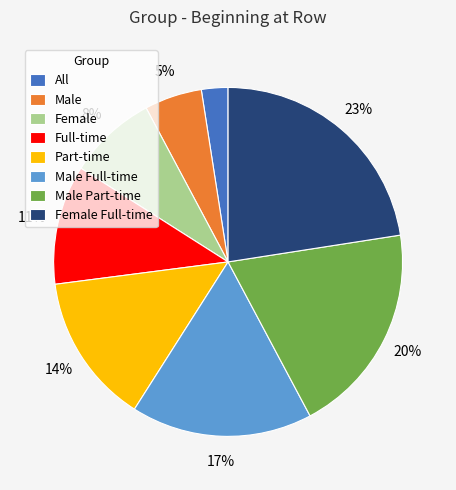

The All slice represents 14% of the pie. True or false?

False